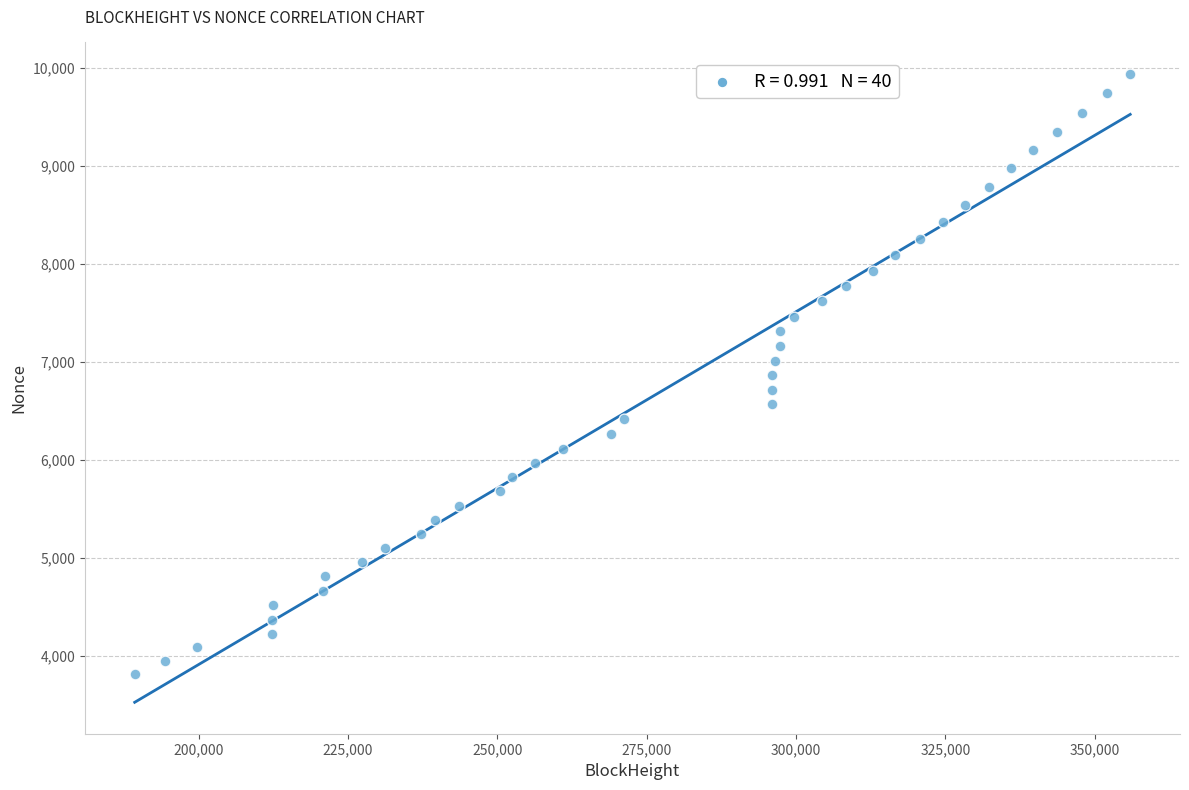

What is the range of X values (max minus min)?

166672